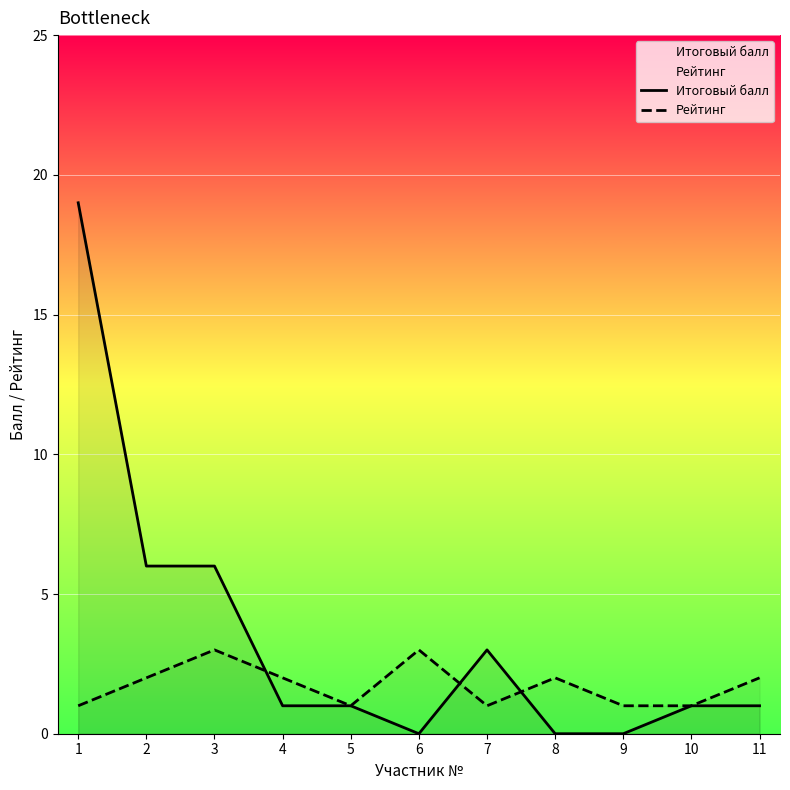

After their last crossing, which series has the higher values: Итоговый балл or Рейтинг?

Рейтинг